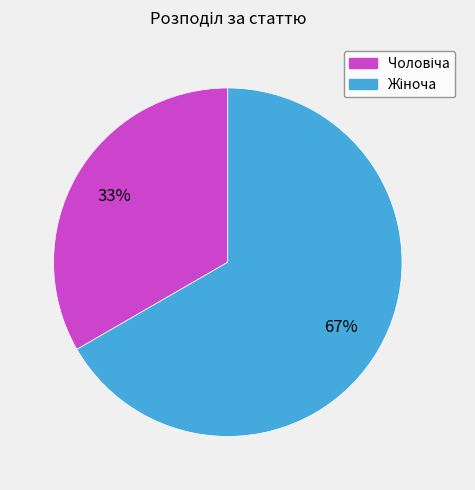

To the nearest percent, what is the average slice percentage?

50%